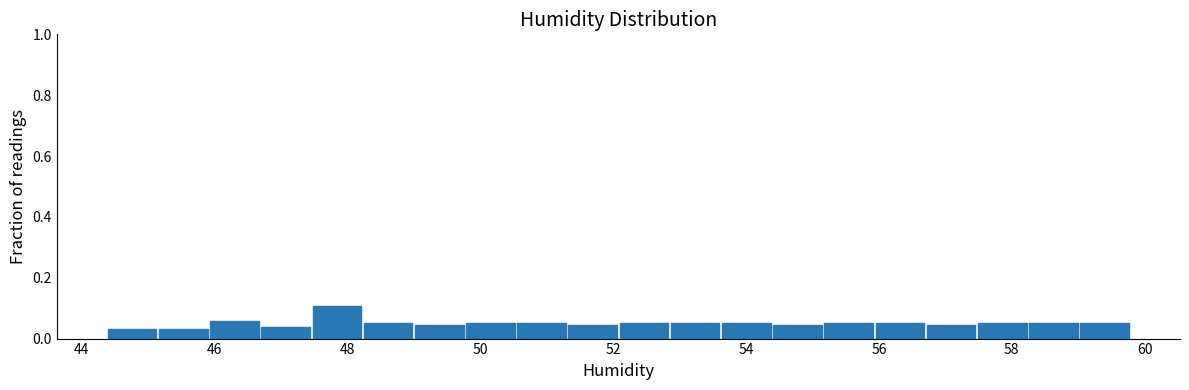

Around what value on the x-axis is the tallest bar? Give the approximate position of its centre, as read against the axis.

47.8